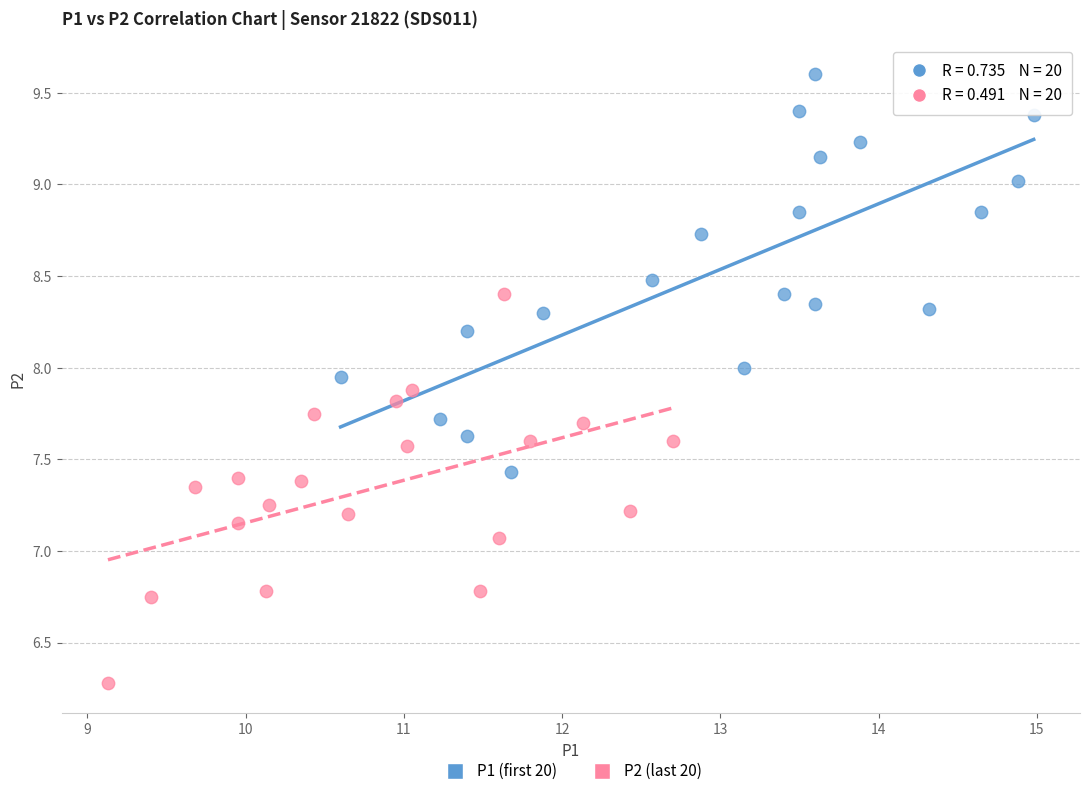

Which series contains the lowest Y value?

P2 (last 20)